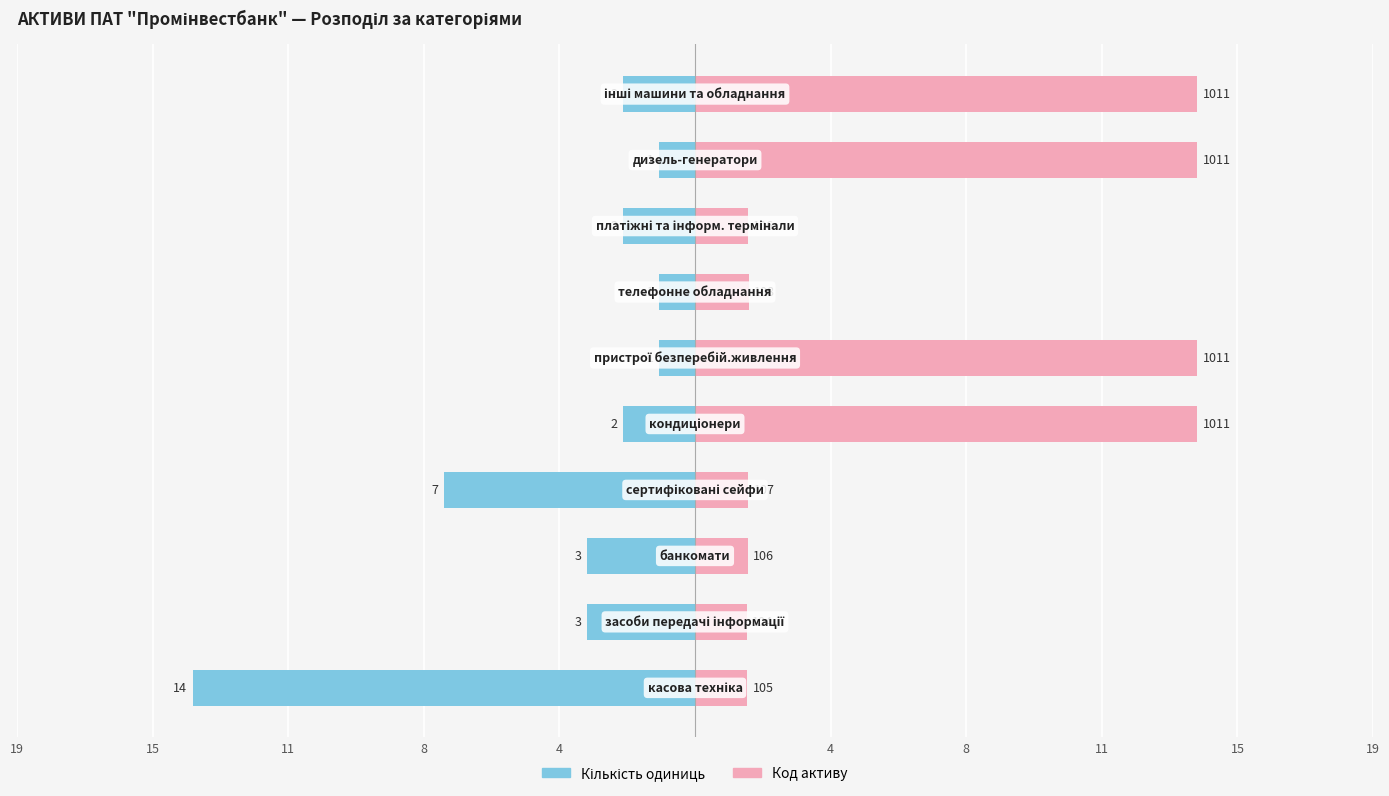

True or false: Код активу has a value of 1.5 at 4.

True